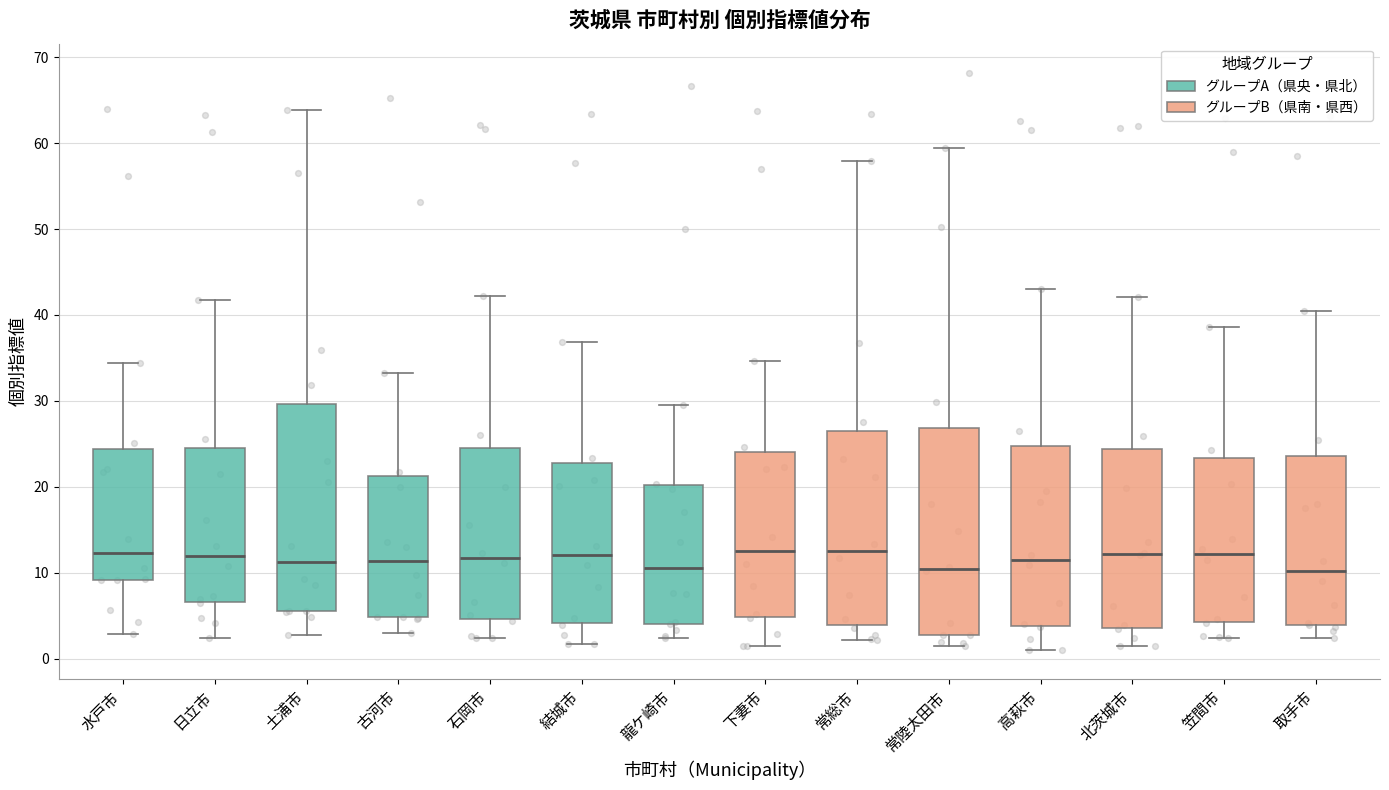

Reading left to right, transcribe this box plot: for each box, give where its median line is, the range the box spans, and where its two whiskers end, as read against the y-axis. The values are not printed on the chart, so give them approximately, as read against the axis.

水戸市: median 12, box 9 to 24, whiskers 3 to 34
日立市: median 12, box 7 to 25, whiskers 2 to 42
土浦市: median 11, box 6 to 30, whiskers 3 to 64
古河市: median 11, box 5 to 21, whiskers 3 to 33
石岡市: median 12, box 5 to 24, whiskers 2 to 42
結城市: median 12, box 4 to 23, whiskers 2 to 37
龍ケ崎市: median 11, box 4 to 20, whiskers 2 to 30
下妻市: median 13, box 5 to 24, whiskers 1 to 35
常総市: median 13, box 4 to 26, whiskers 2 to 58
常陸太田市: median 10, box 3 to 27, whiskers 2 to 59
高萩市: median 11, box 4 to 25, whiskers 1 to 43
北茨城市: median 12, box 4 to 24, whiskers 1 to 42
笠間市: median 12, box 4 to 23, whiskers 2 to 39
取手市: median 10, box 4 to 24, whiskers 2 to 40